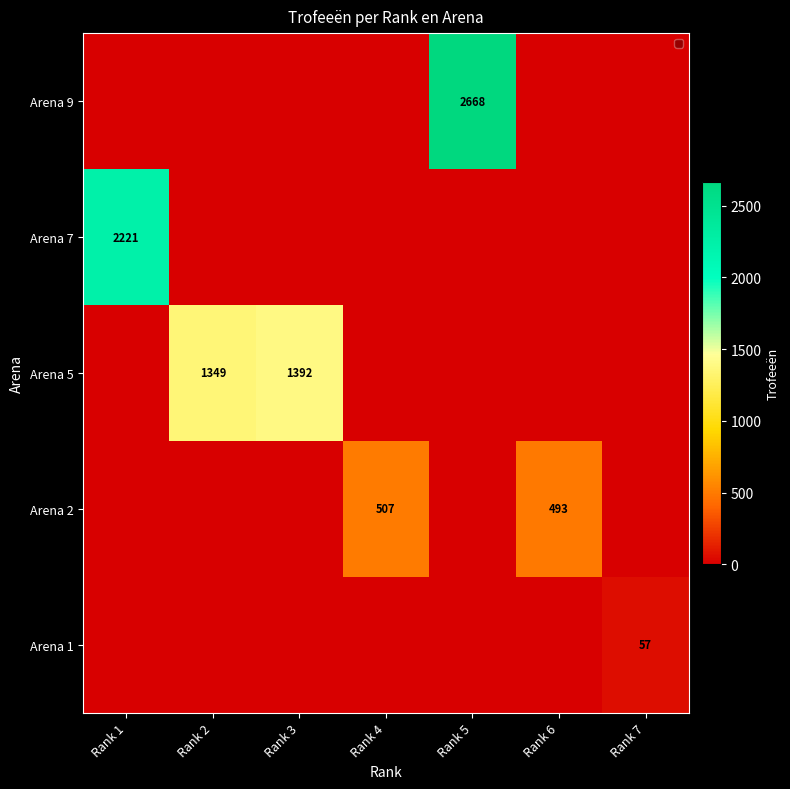

The value of Arena 5 at Rank 3 is 1392. True or false?

True